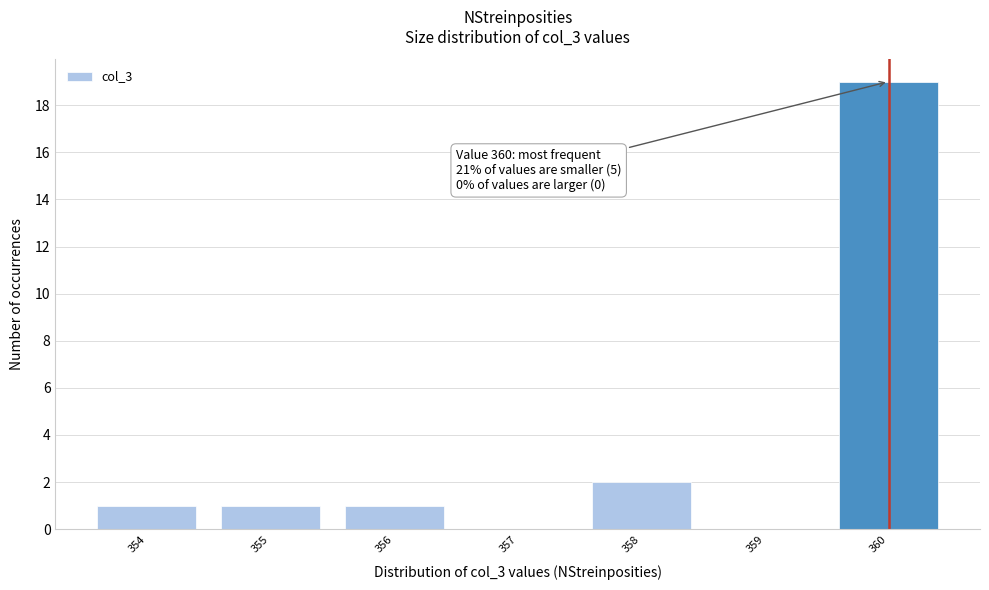

Which range on the x-axis has the tallest bar?

359.5 to 360.5